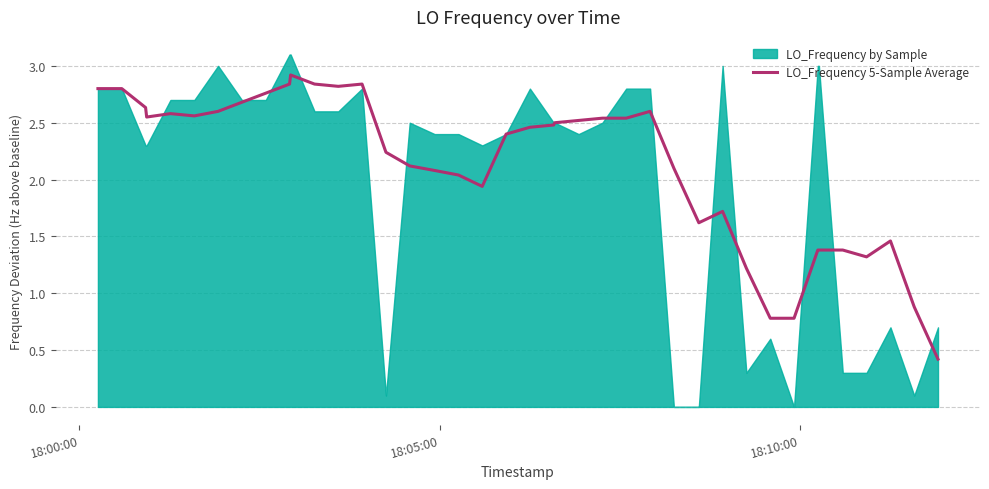

What is the minimum value for LO_Frequency 5-Sample Average?

0.4